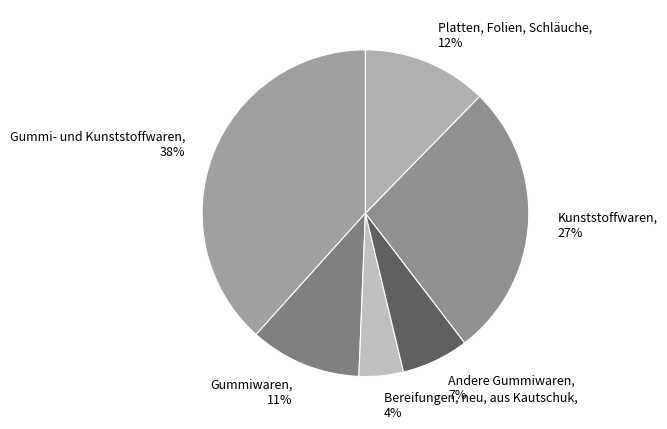

To the nearest percent, what is the difference between the largest and smallest slice percentages?

34%